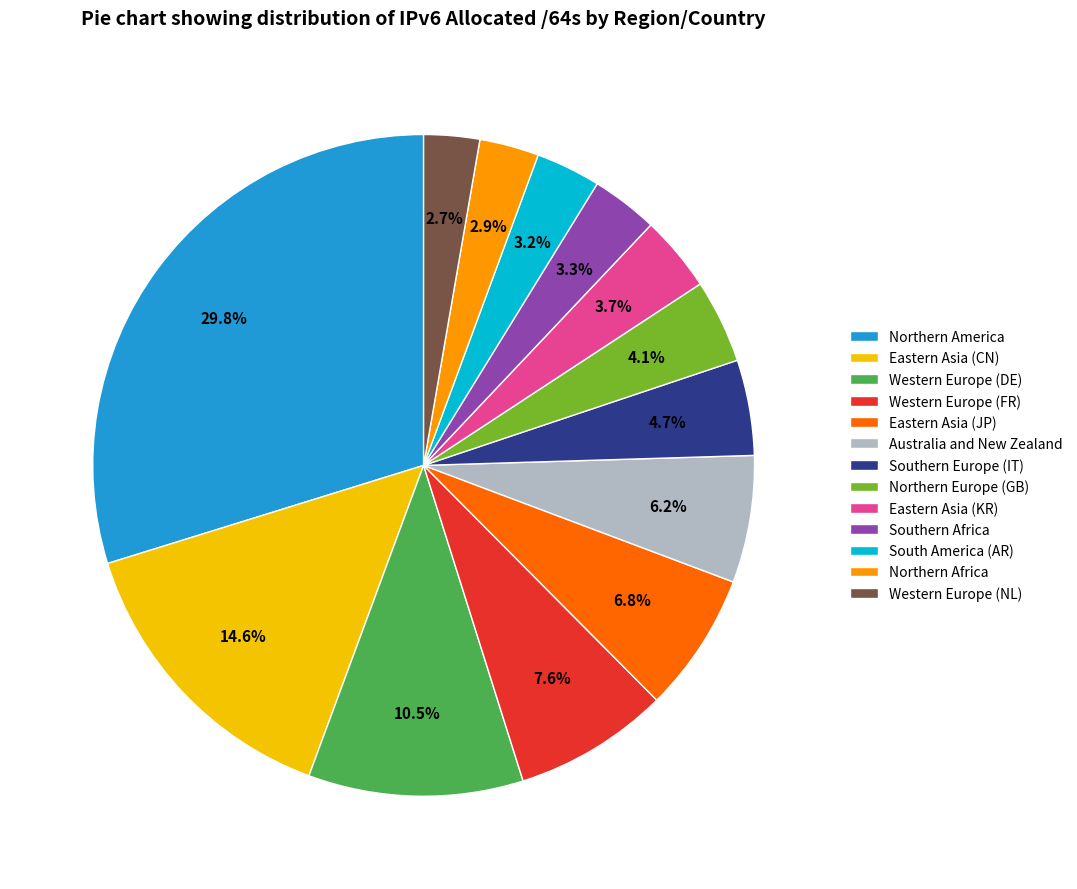

Does any single category account for the majority?

No